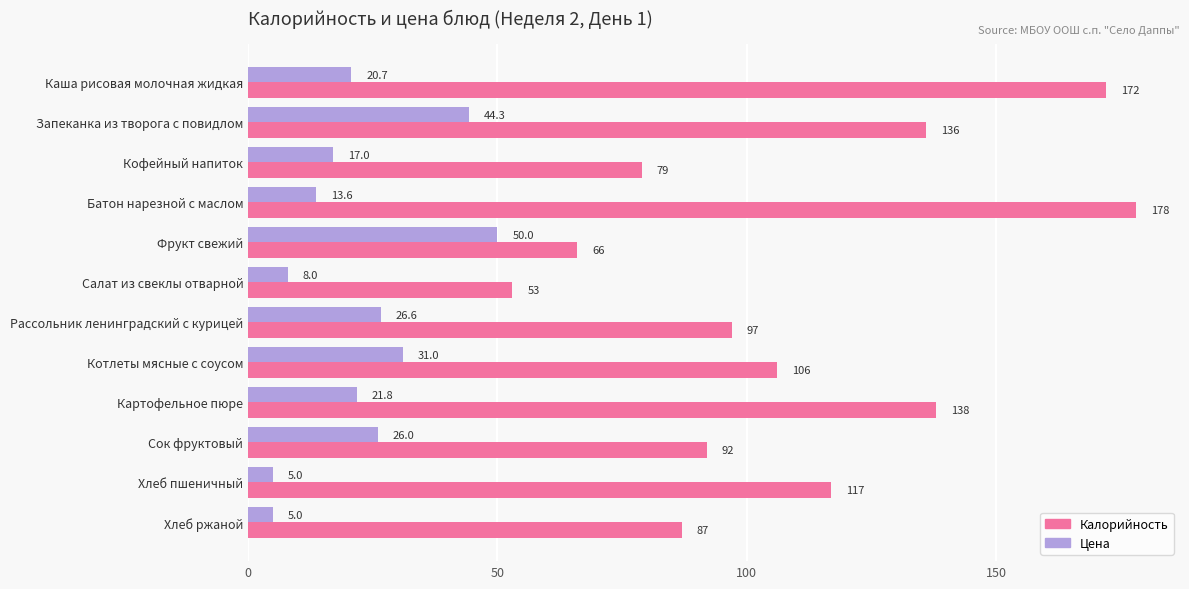

How many values in the Цена series are below 21?

6